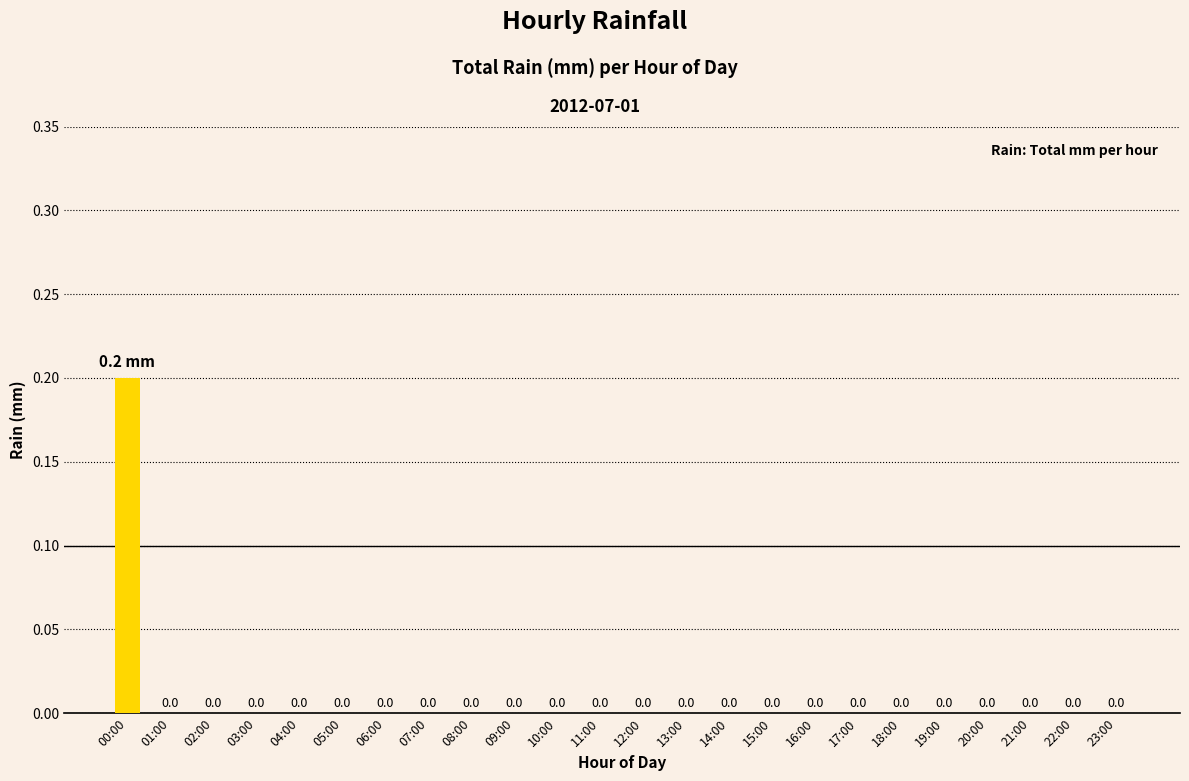

True or false: the data shows 0.1 at 08:00.

False